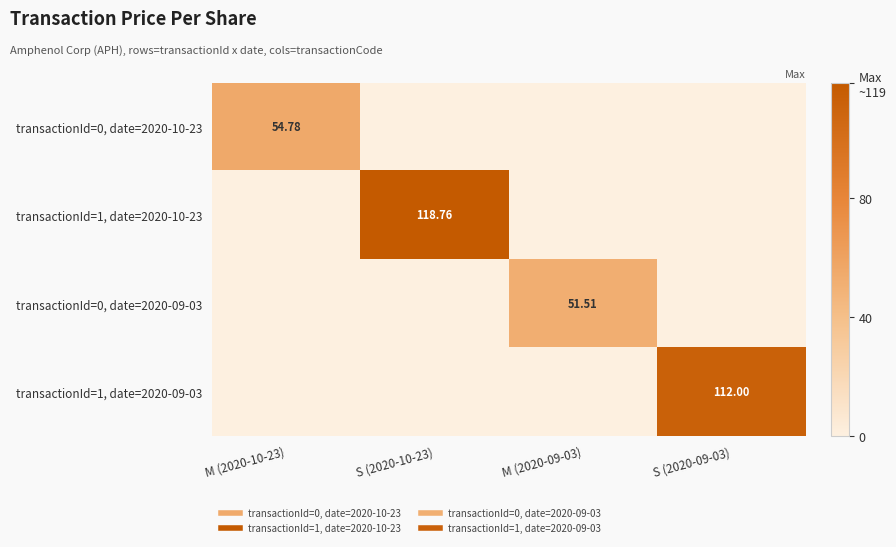

The value of transactionId=1, date=2020-09-03 at S (2020-09-03) is 112.0. True or false?

True